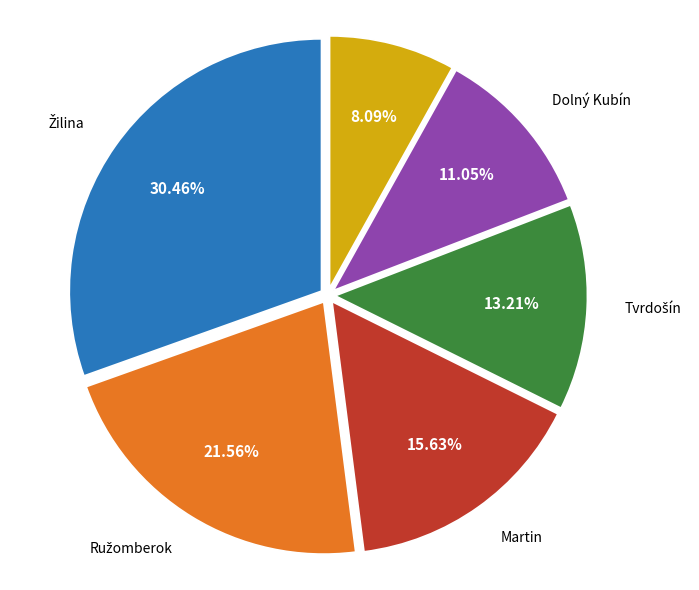

Is there any slice that represents more than half of the pie?

No